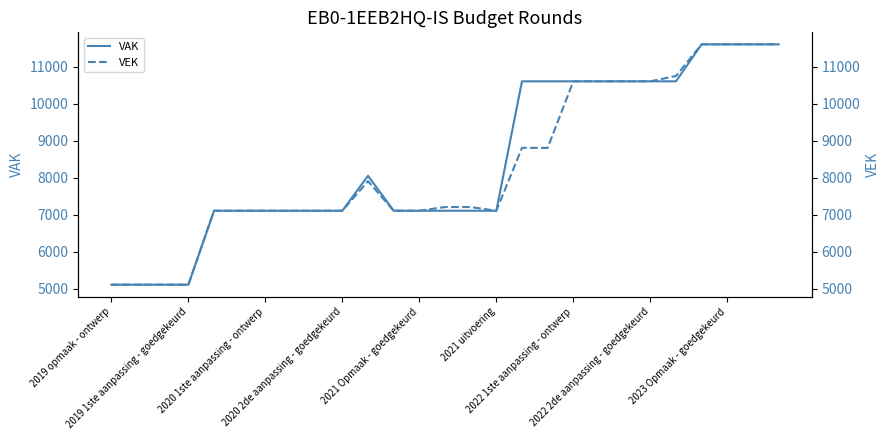

True or false: VEK has more than 0 interior local peaks.

True